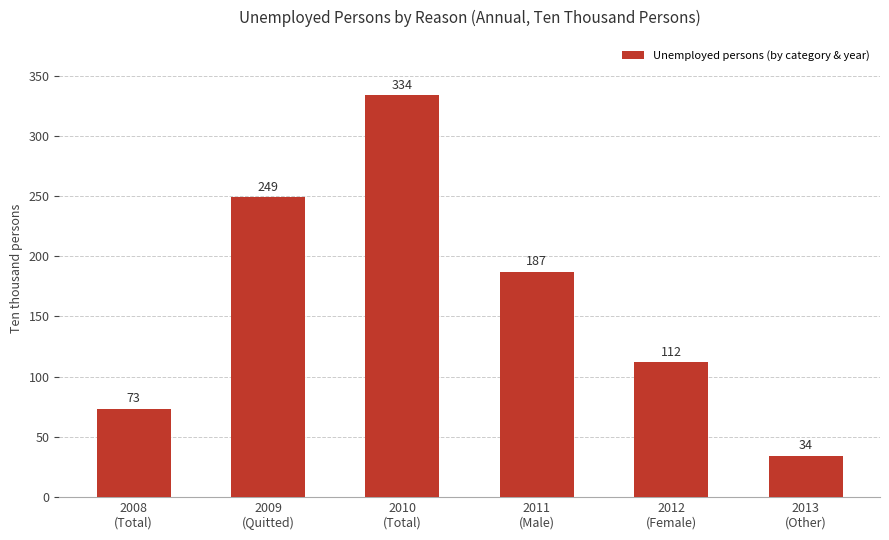

What position from the right is 2012
(Female)?

2